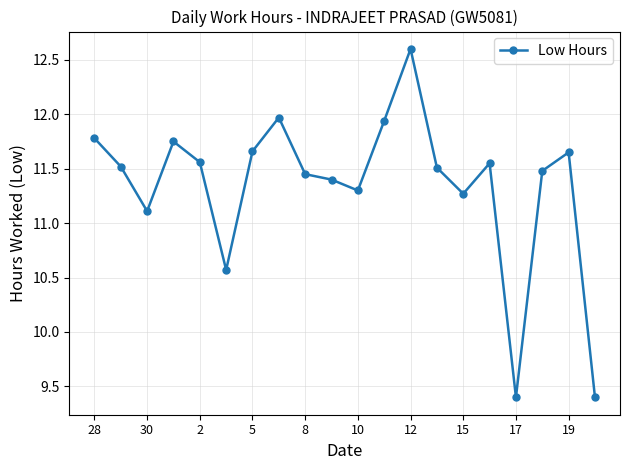

What is the sum of all values?

226.9